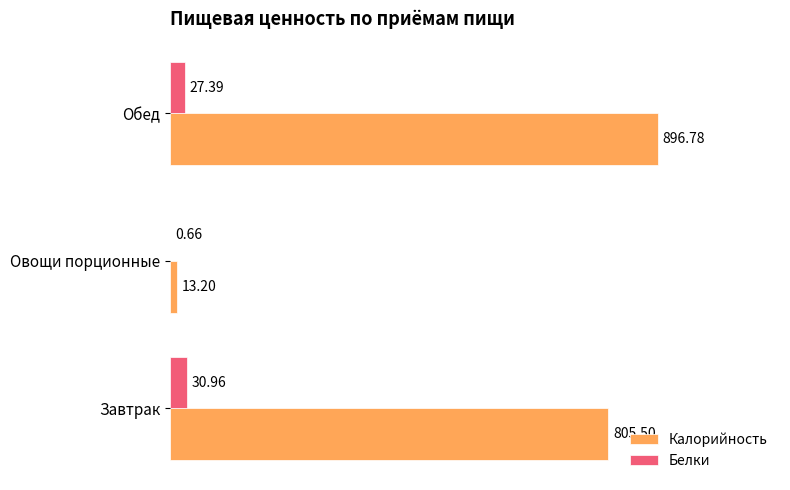

At which label is Белки closest to 15?

Обед